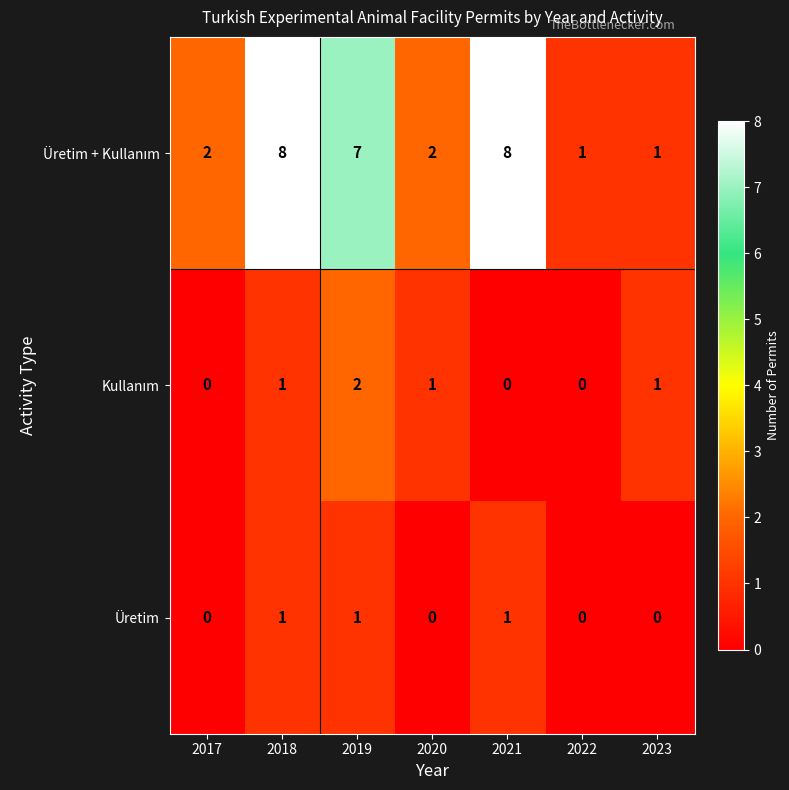

Count the Üretim values in the range 0 to 1.

7